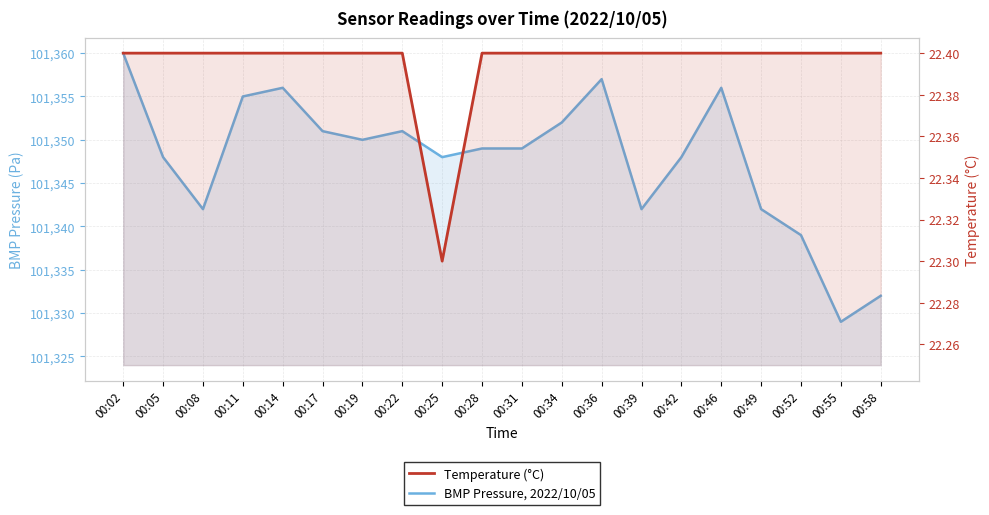

What is the total value across all series at 00:25?

101370.3